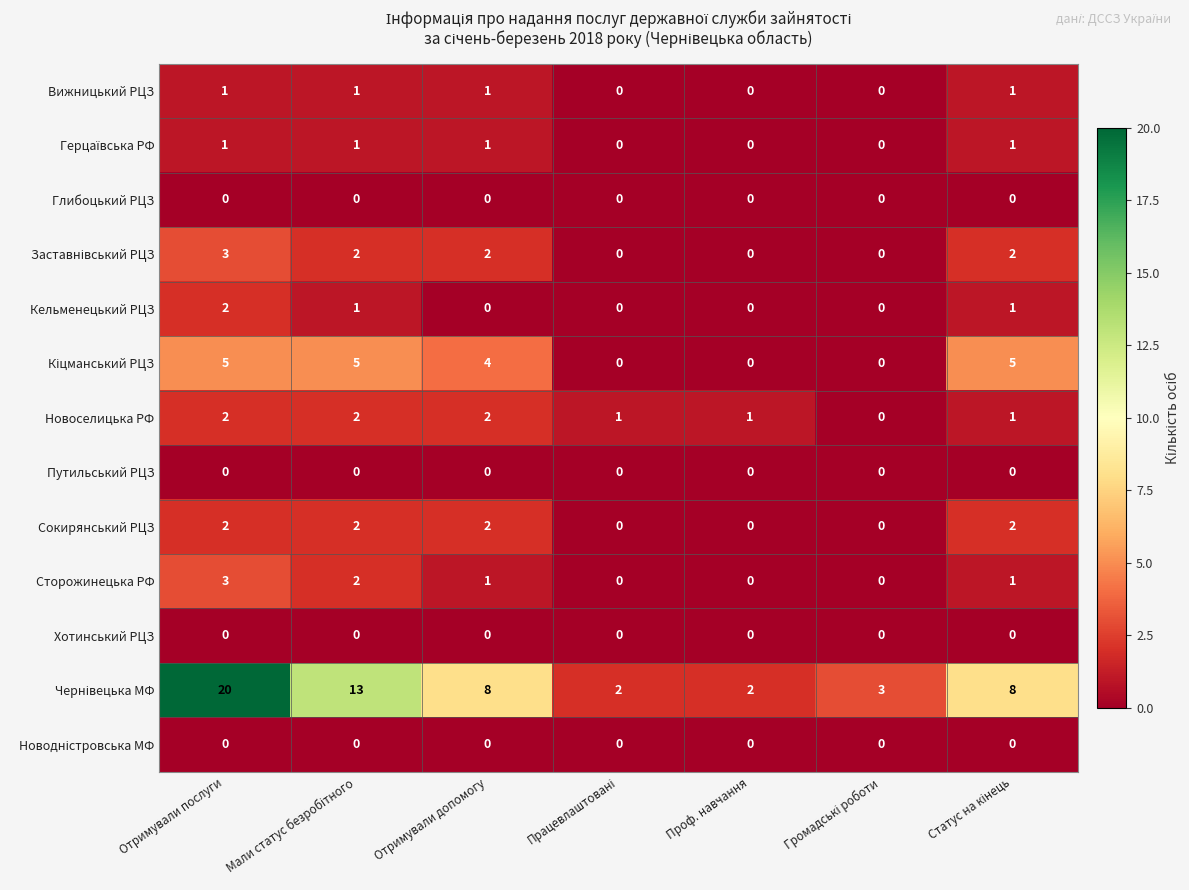

At which category is the sum across all series the highest?

Отримували послуги